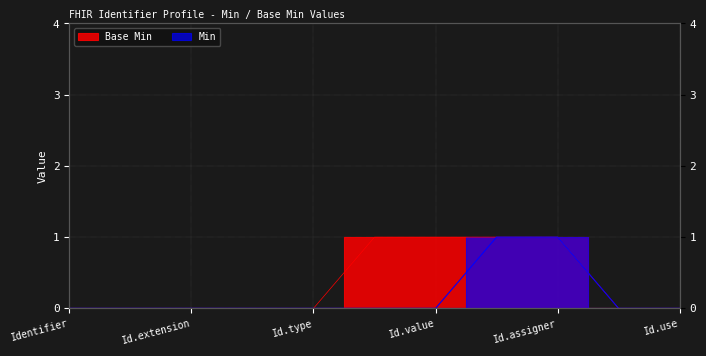

What is the greatest value displayed?

1